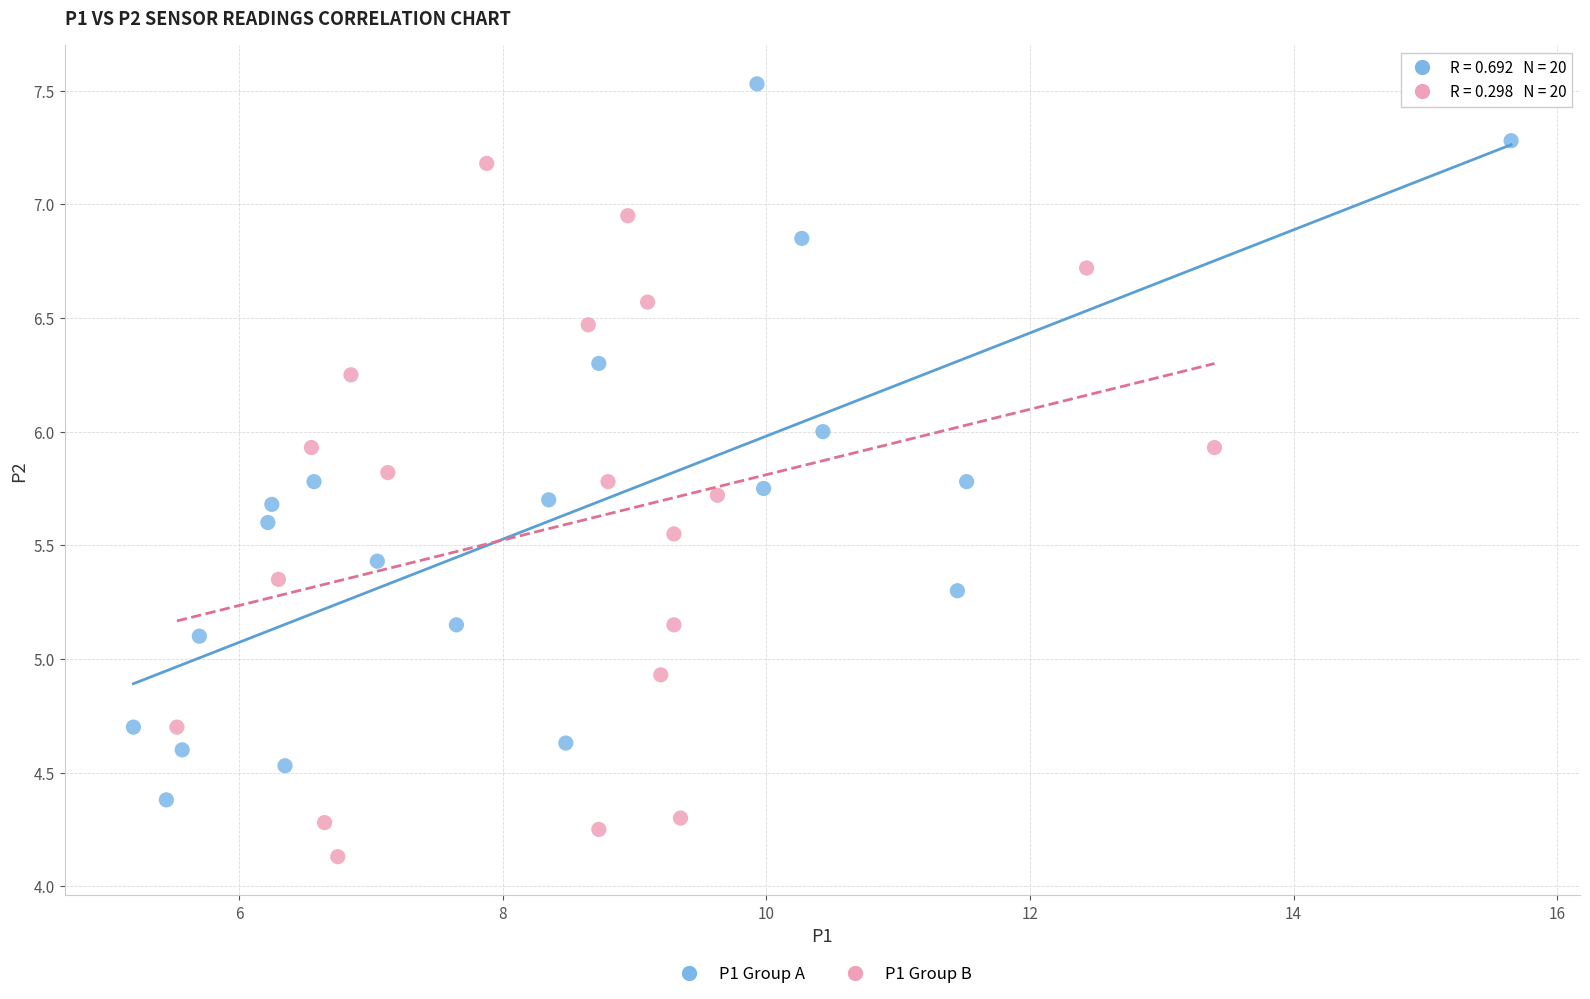

Which series reaches the minimum Y coordinate?

P1 Group B